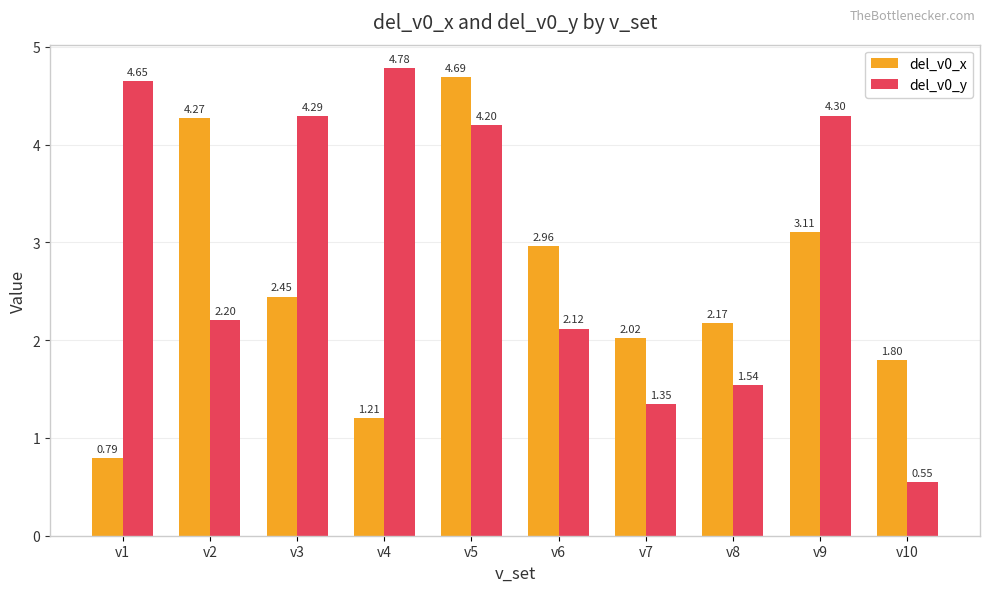

Which series has the widest spread of values?

del_v0_y